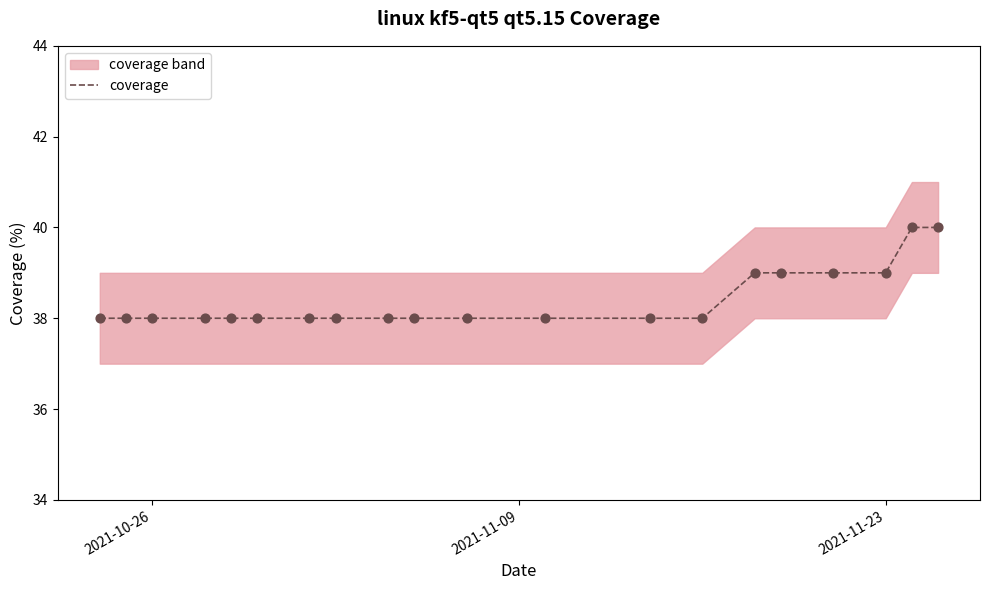

The coverage series shows 17 at 2021-10-26. True or false?

False